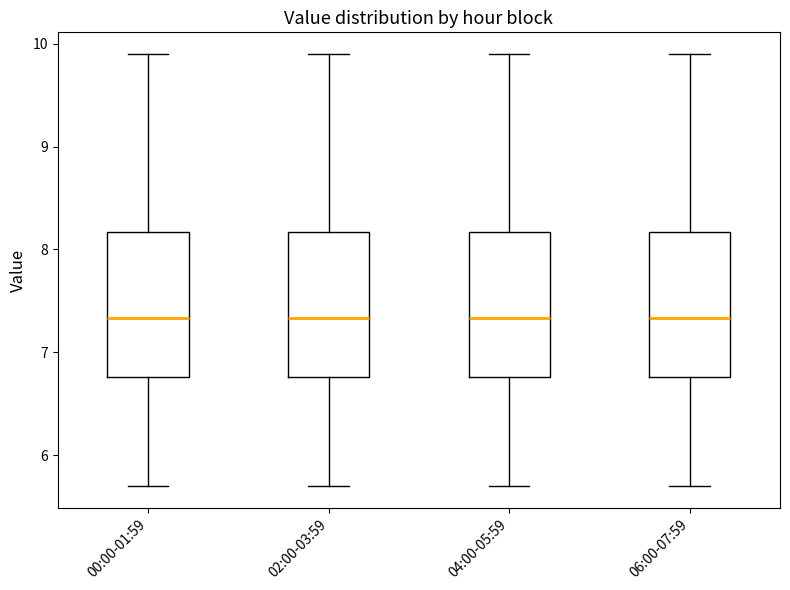

Where does the median line of the box for 00:00-01:59 sit on the y-axis? The values are not printed on the chart, so give them approximately, as read against the axis.

7.3